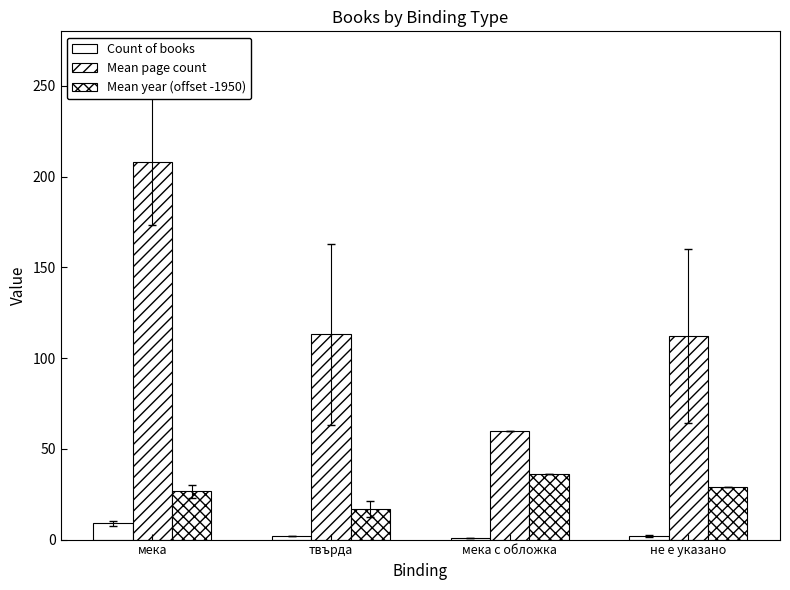

Are the bars horizontal?

No